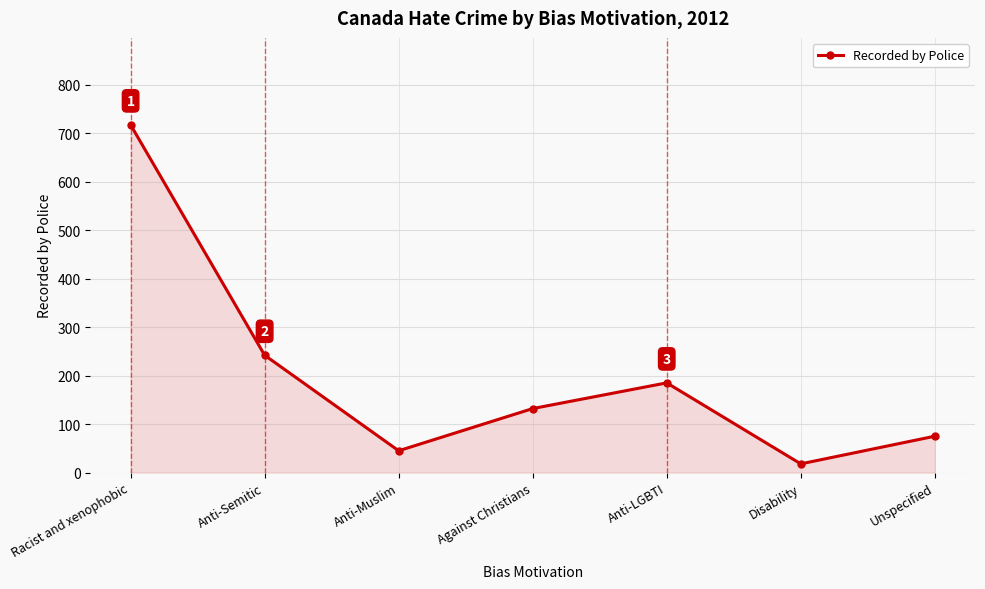

Reading right to left, extract all data points from this chart.

75	18	185	132	45	242	717